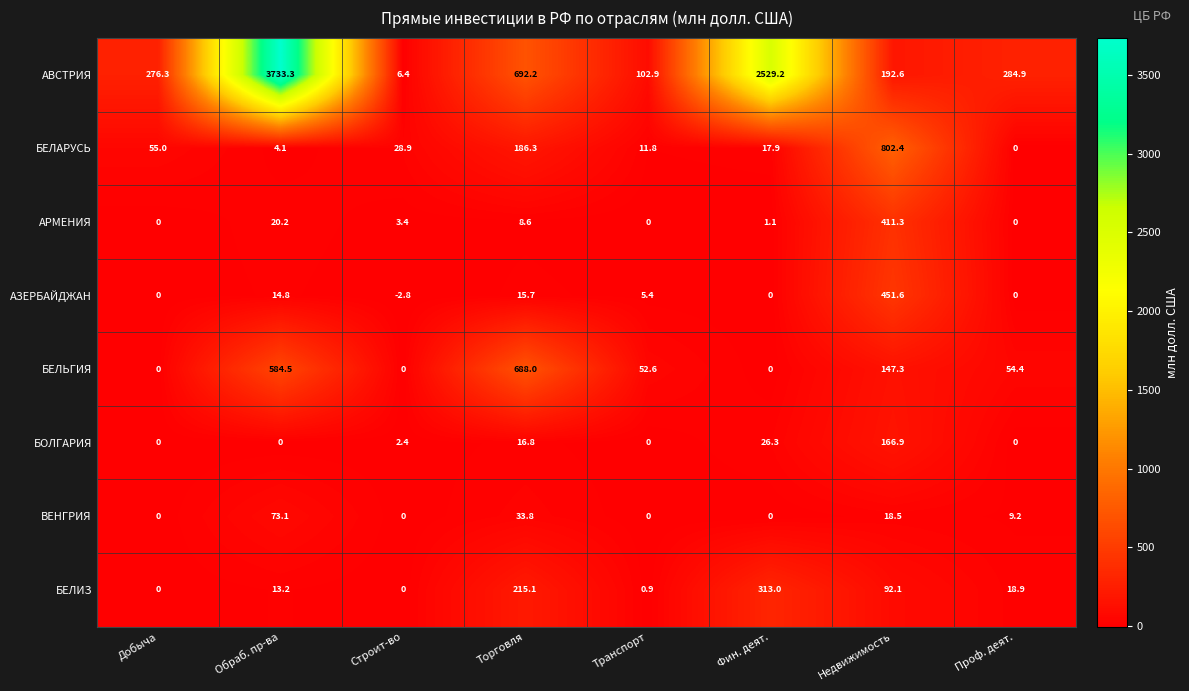

The value of БЕЛЬГИЯ at Фин. деят. is -296.5. True or false?

False